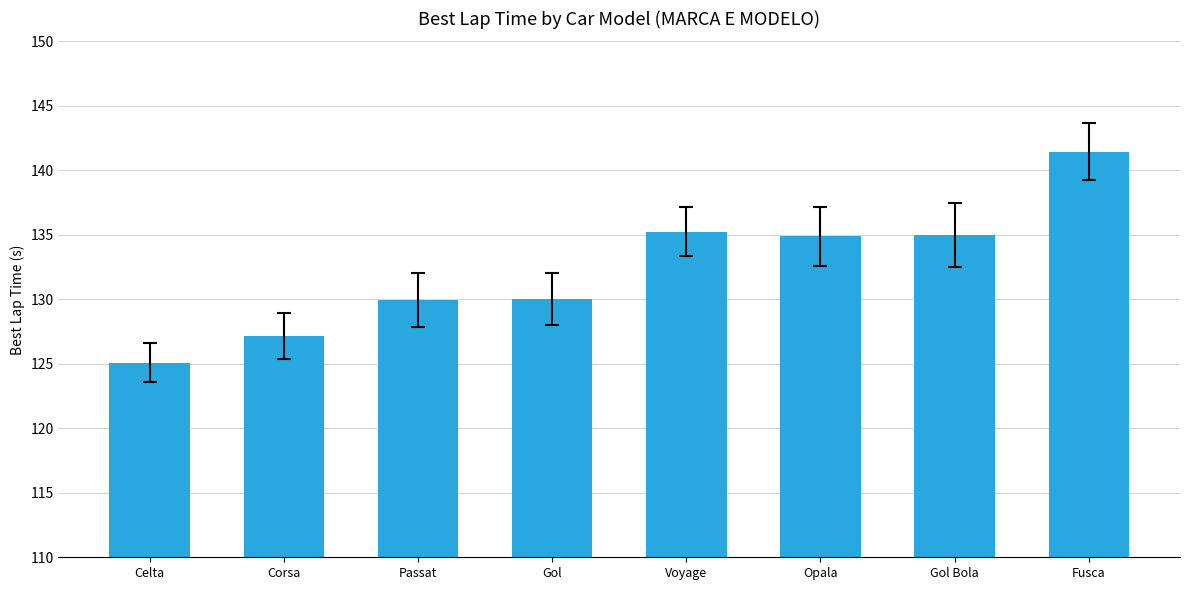

What is the difference between the maximum and minimum values?

16.4